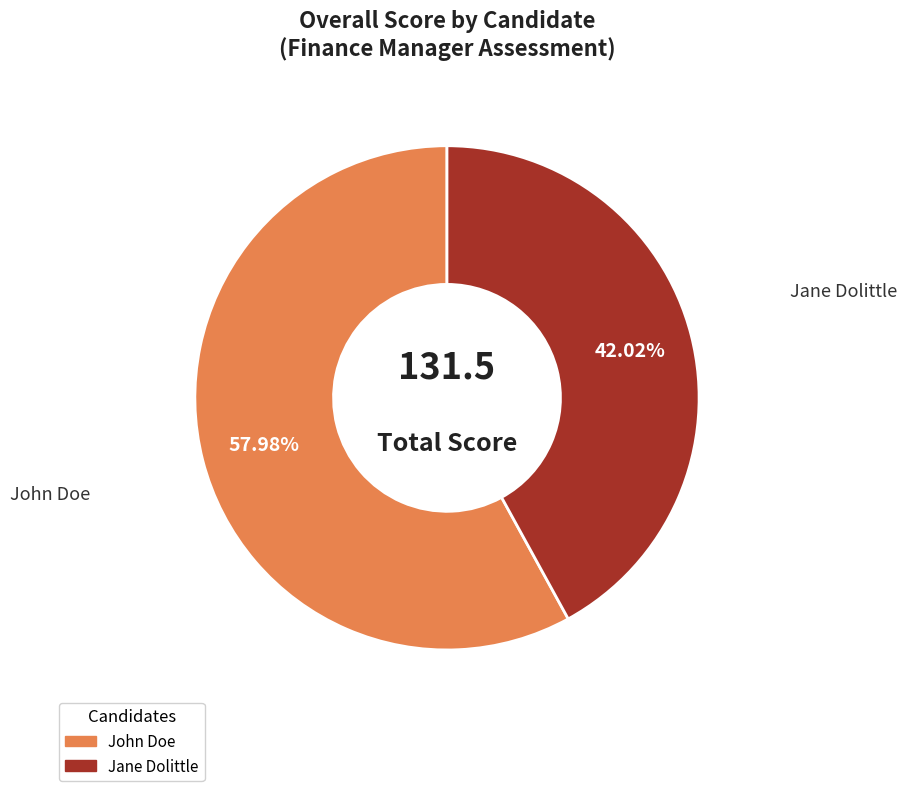

To the nearest percent, what percentage of the pie is John Doe?

58%